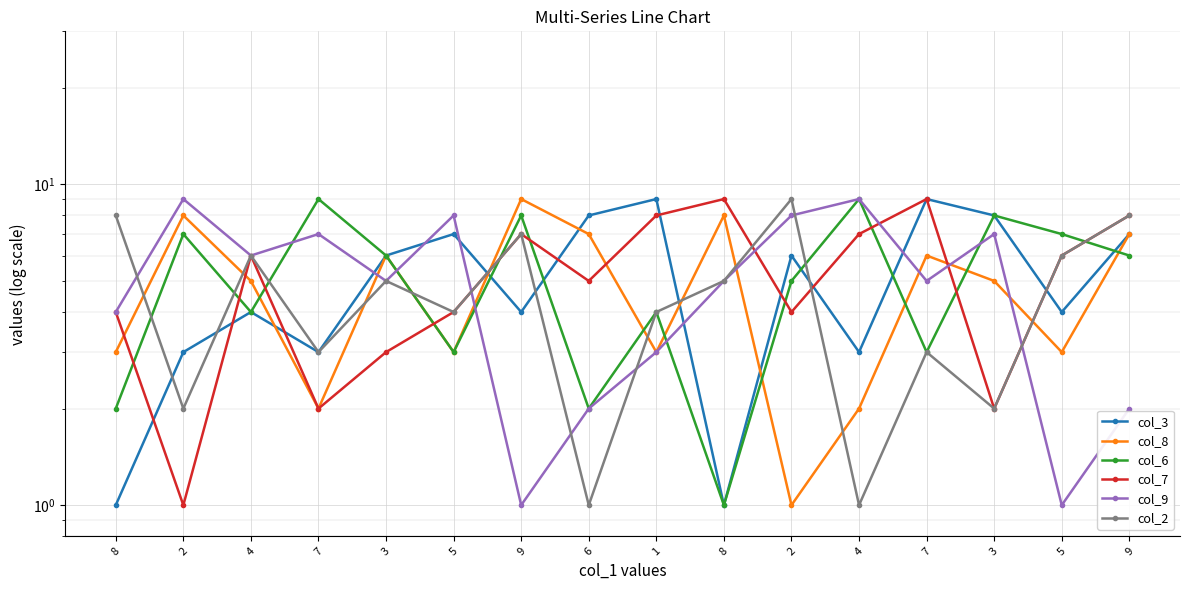

Rank the series by their maximum value, from highest to lowest.

col_3, col_8, col_6, col_7, col_9, col_2